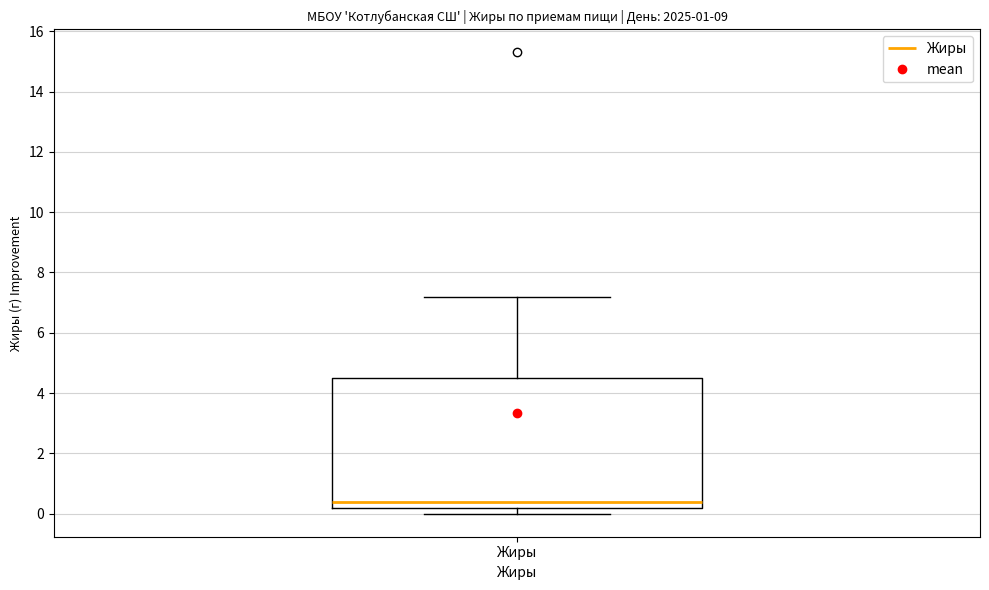

Where does the upper whisker of the box for Жиры end on the y-axis? The values are not printed on the chart, so give them approximately, as read against the axis.

7.2